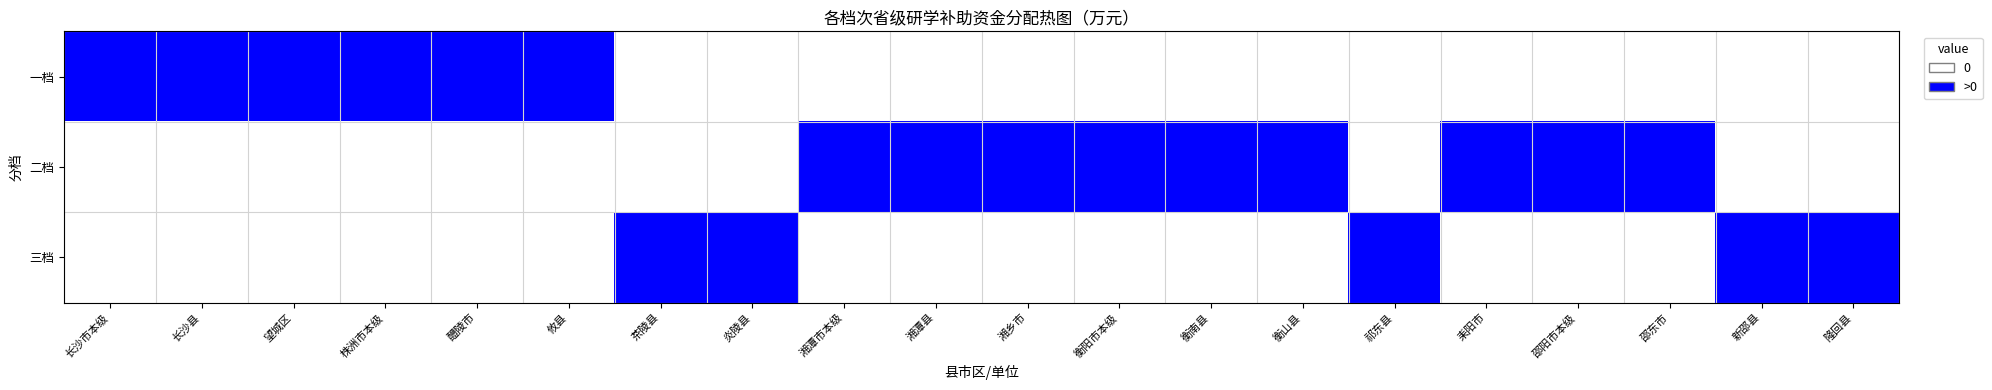

What is the spread (max minus min) of values at 攸县?

1